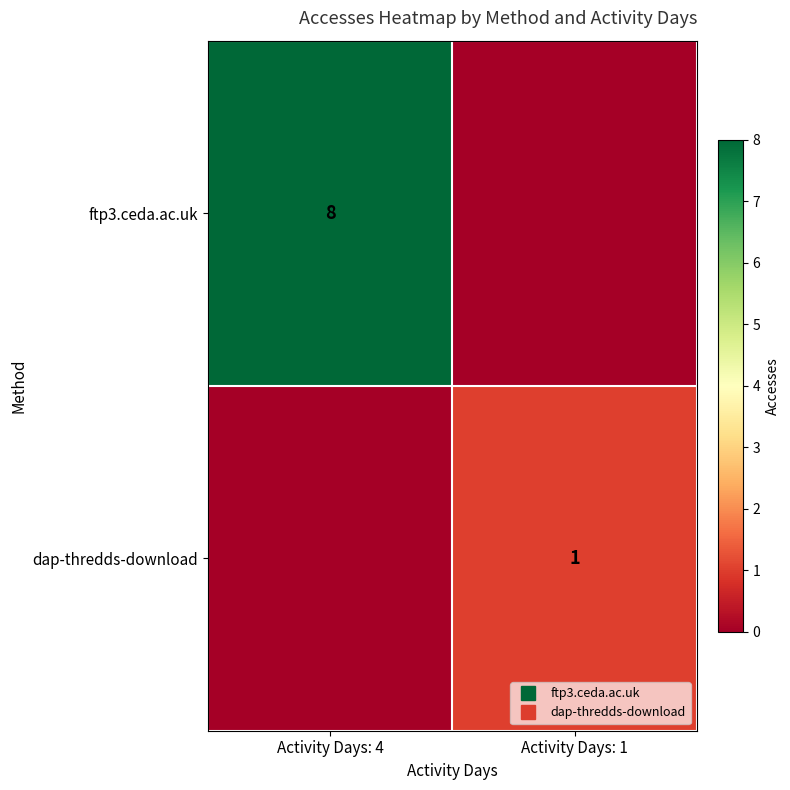

The ftp3.ceda.ac.uk series shows 14 at Activity Days: 4. True or false?

False